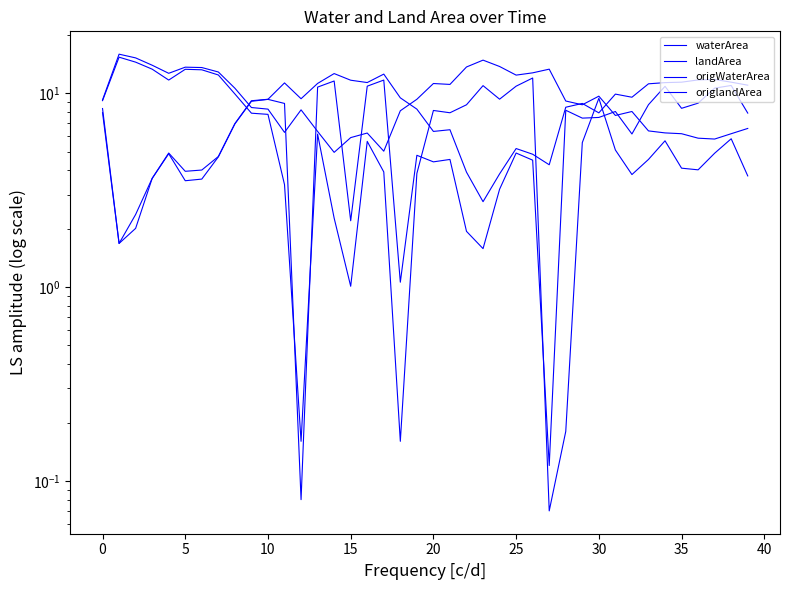

Rank the series by their maximum value, from highest to lowest.

waterArea, origWaterArea, landArea, origlandArea